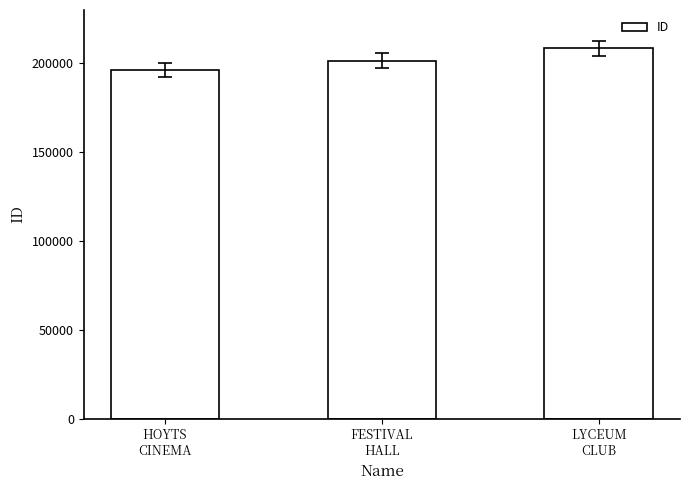

What is the sum of the values at HOYTS
CINEMA and FESTIVAL
HALL?

397635